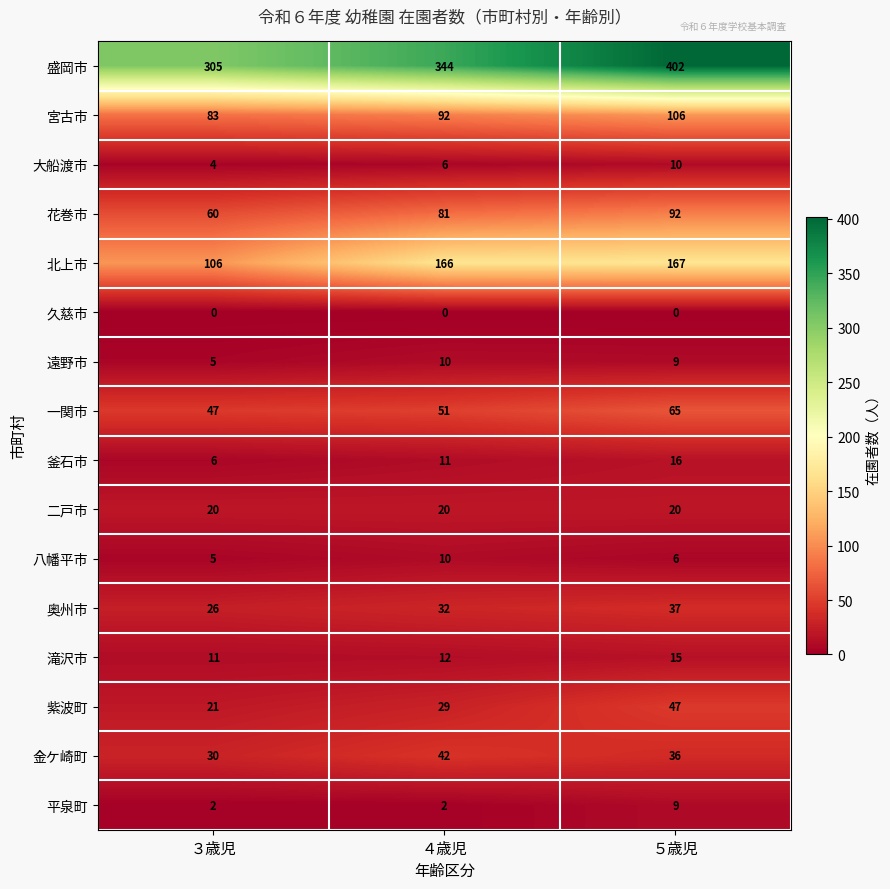

What is the maximum value for 二戸市?

20